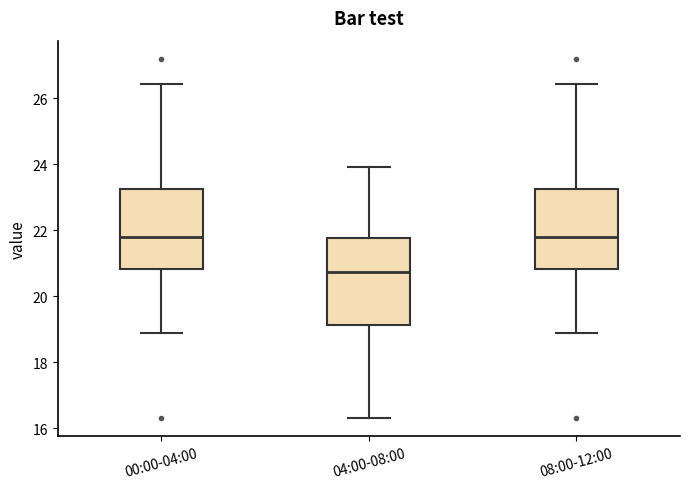

Where does the upper whisker of the box for 04:00-08:00 end on the y-axis? The values are not printed on the chart, so give them approximately, as read against the axis.

24.0